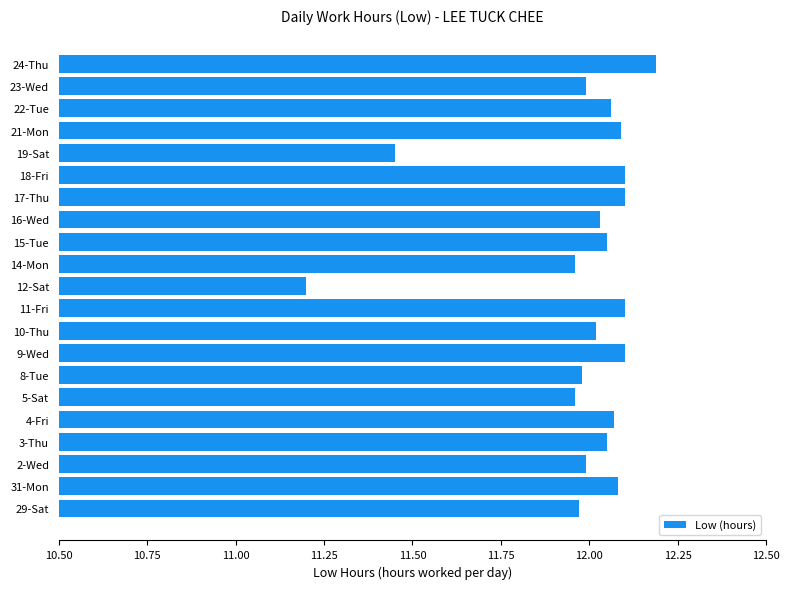

How many series are shown in this chart?

1